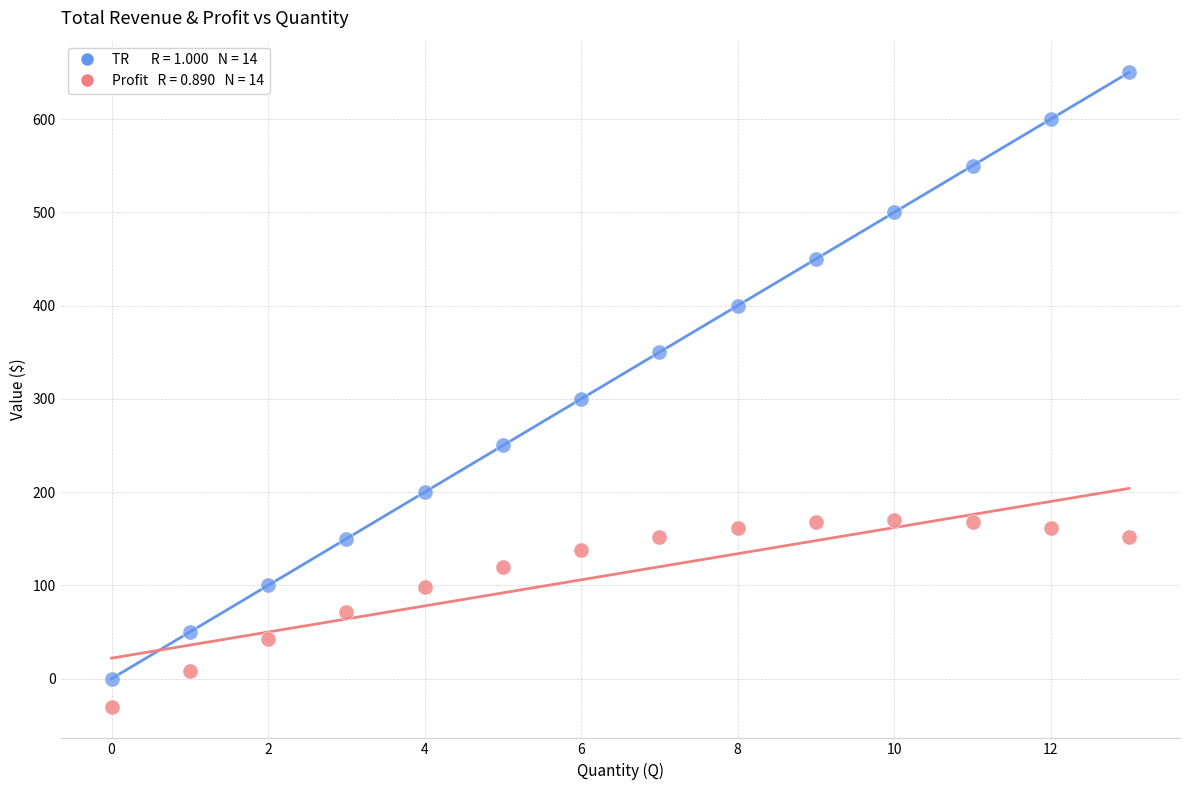

Across all data points, what is the range of Y values (max minus min)?

680